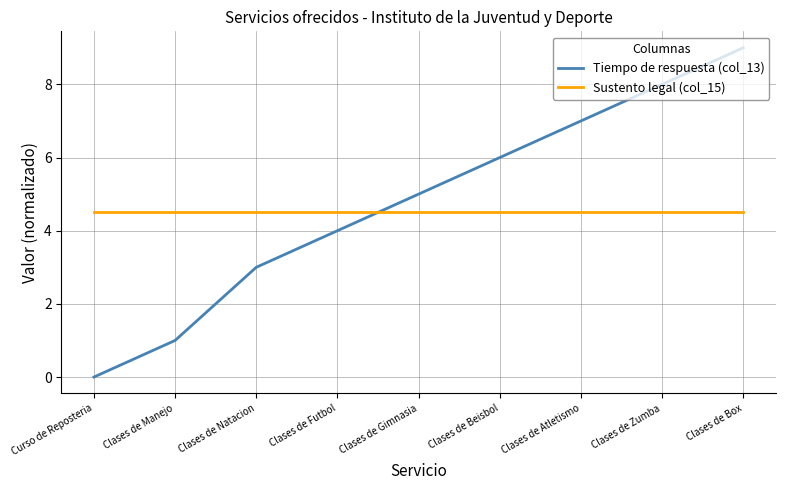

How many times do Sustento legal (col_15) and Tiempo de respuesta (col_13) cross each other?

1